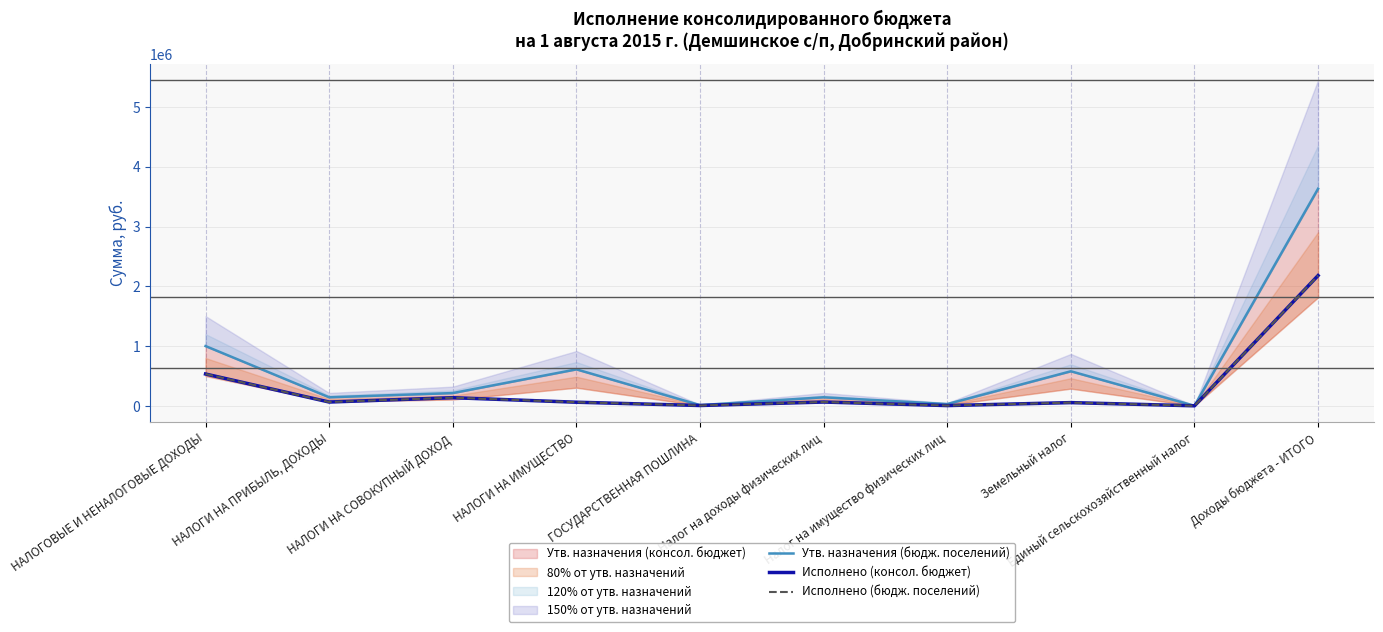

What is the spread (max minus min) of values at Земельный налог?

523860.0